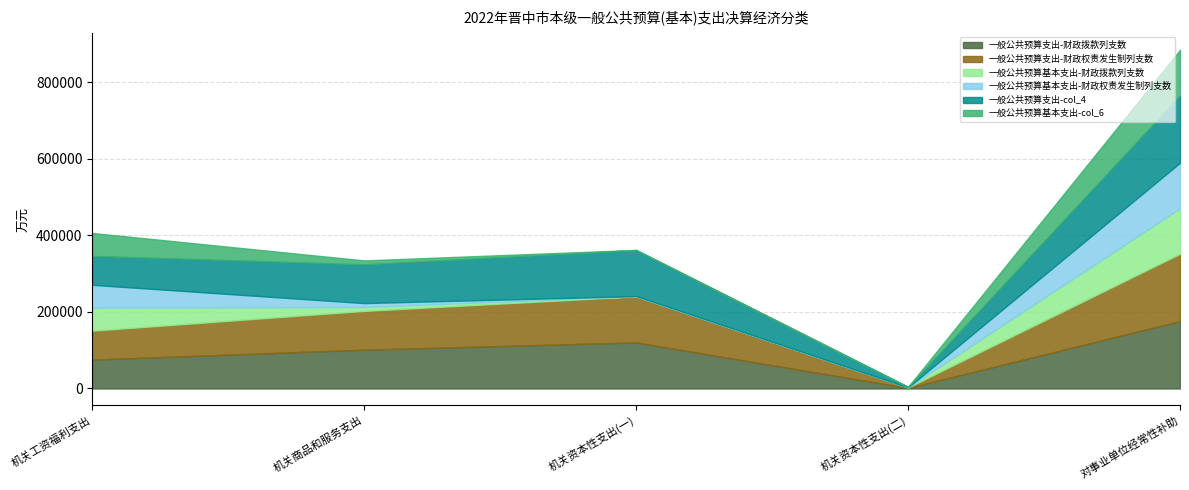

What is the sum of all 一般公共预算基本支出-col_6 values?

189357